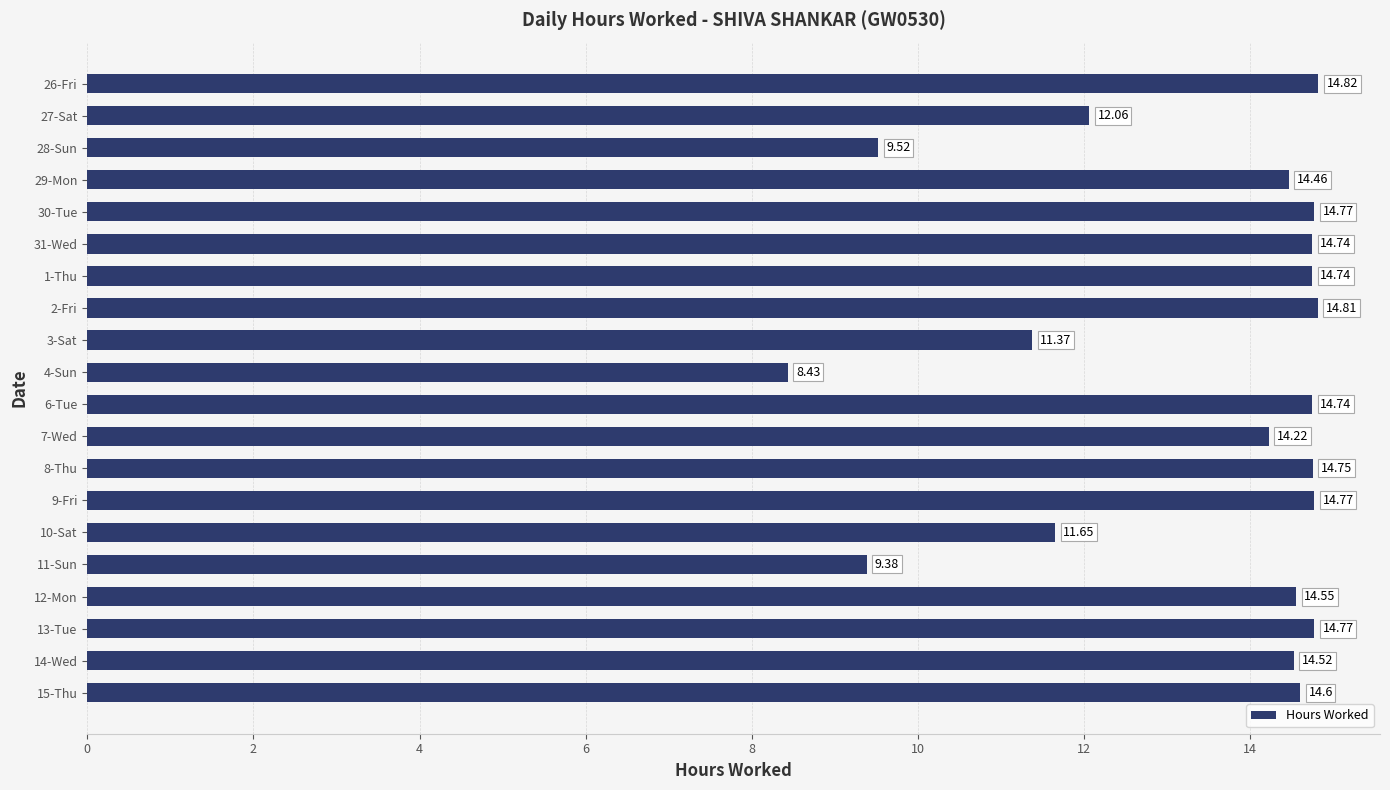

Between 12-Mon and 11-Sun, which is larger?

12-Mon